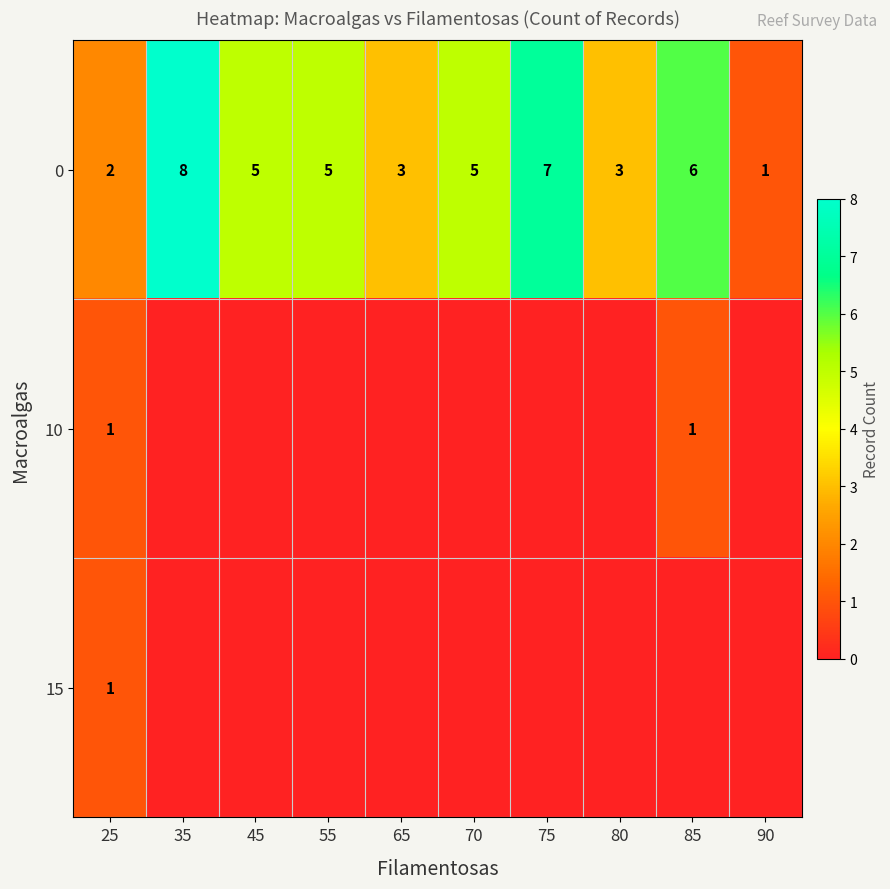

Is it true that 0 equals 5 at 70?

True